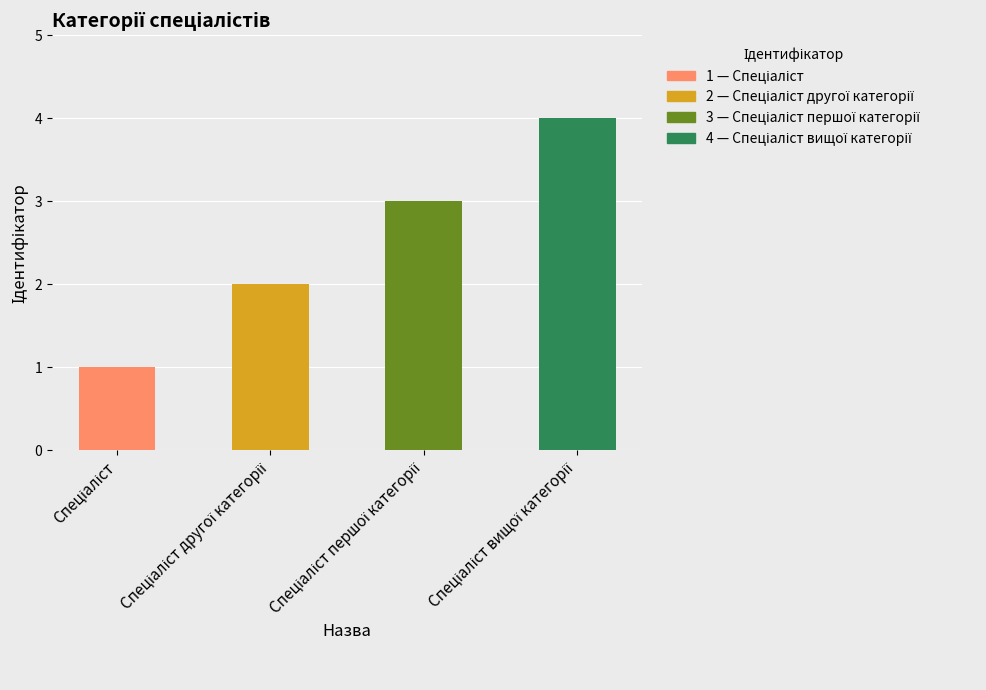

What is the maximum value shown in the chart?

4